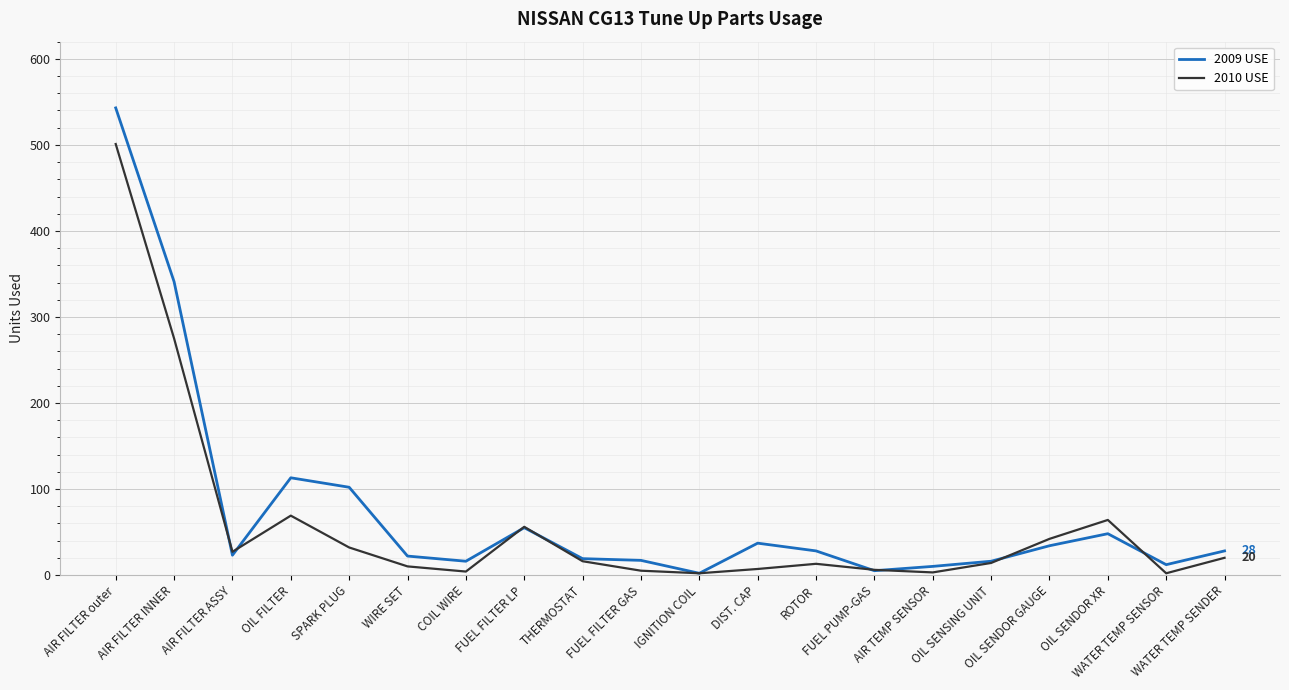

Which series has the widest spread of values?

2009 USE